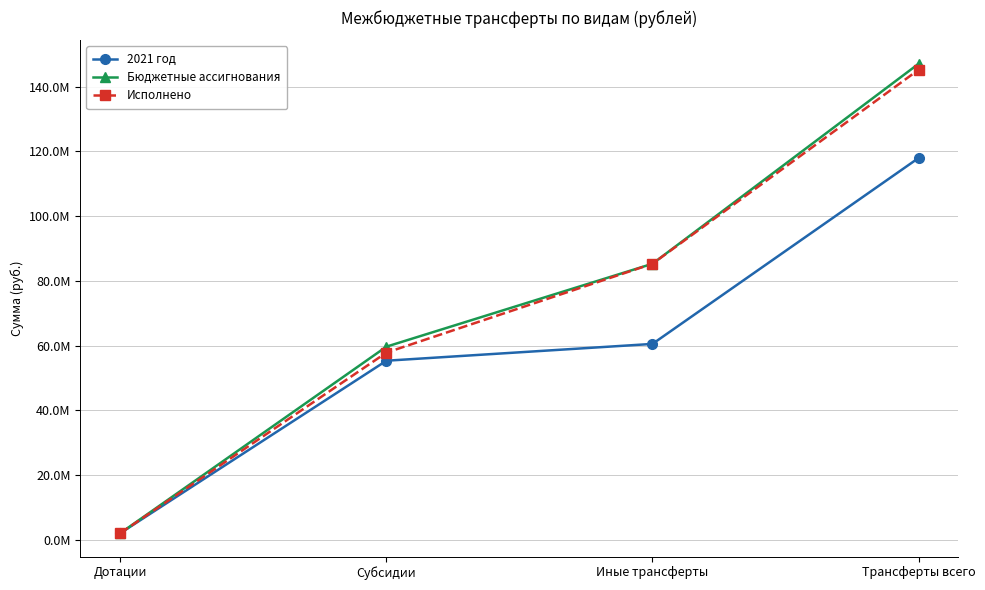

What is the label of the 3rd point from the right?

Субсидии